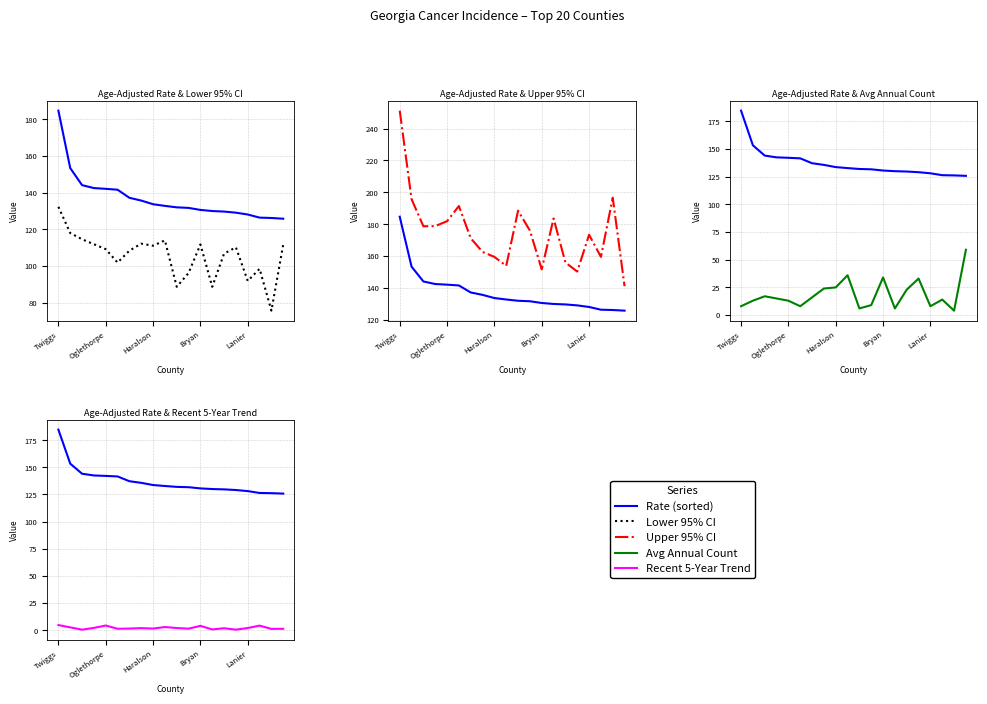

Which has a higher value, 19 or Lanier?

Lanier